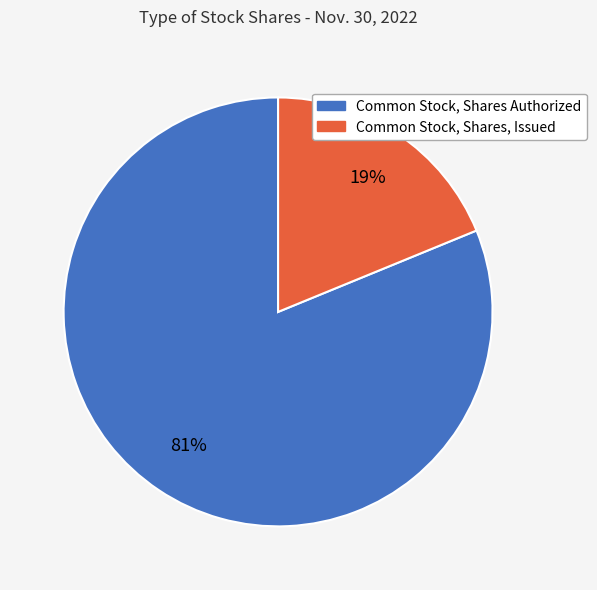

Which category accounts for the majority?

Common Stock, Shares Authorized